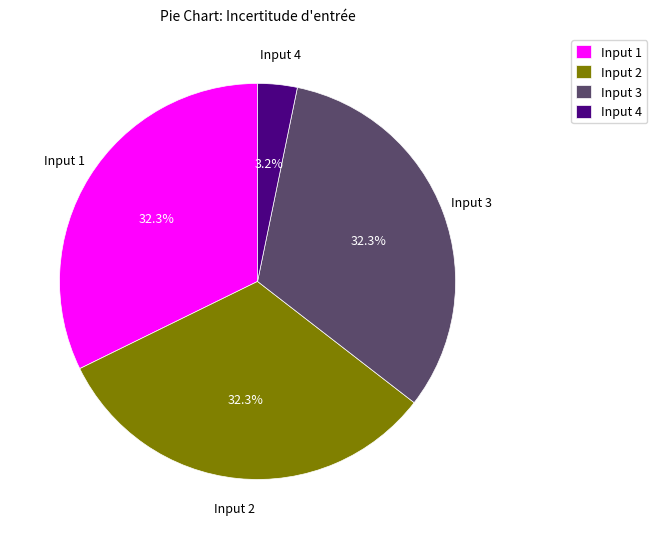

Is the sum of Input 2 and Input 4 greater than half?

No